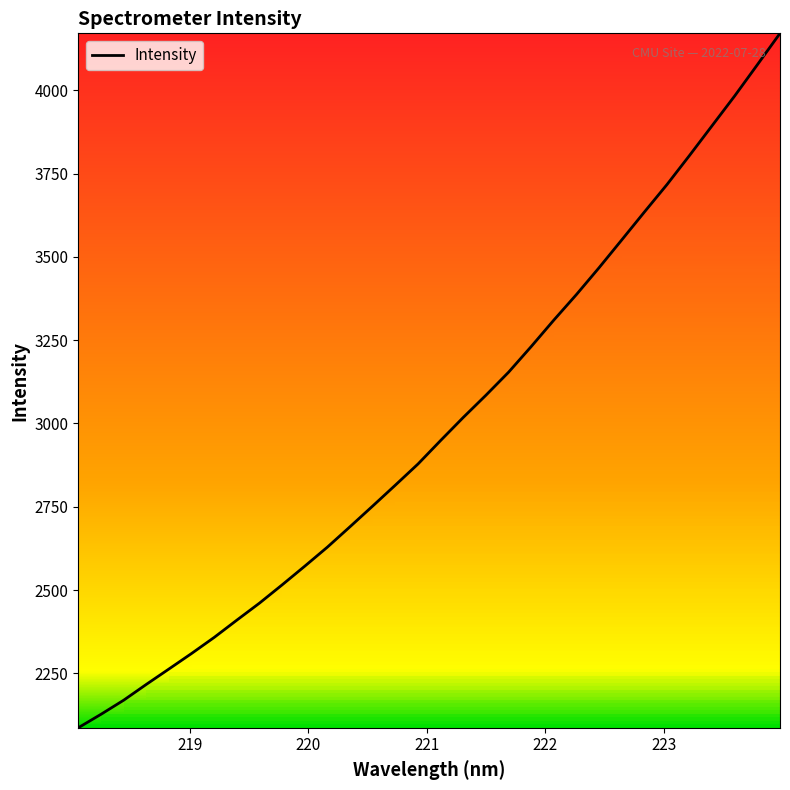

What is the difference between the maximum and minimum values?

2083.8